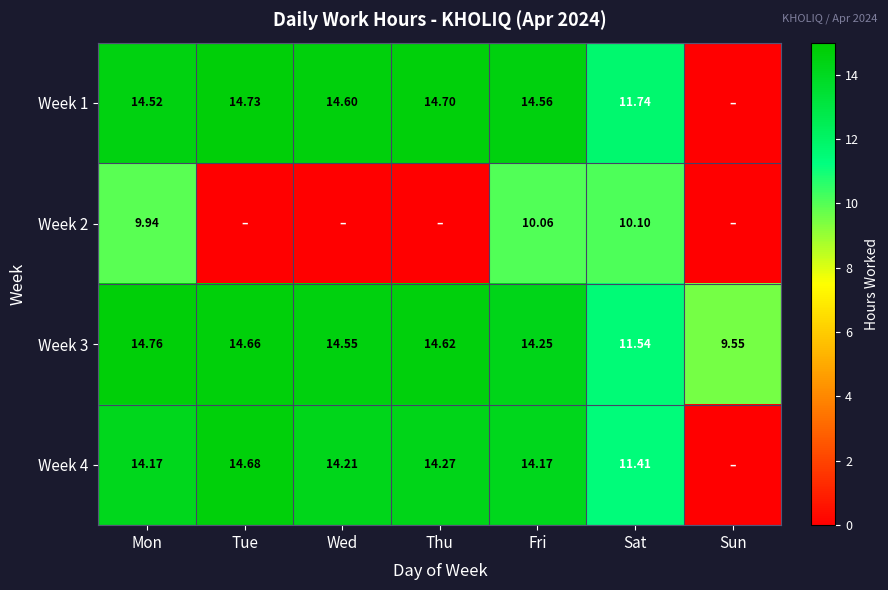

At which label does Week 3 first exceed 14?

Mon